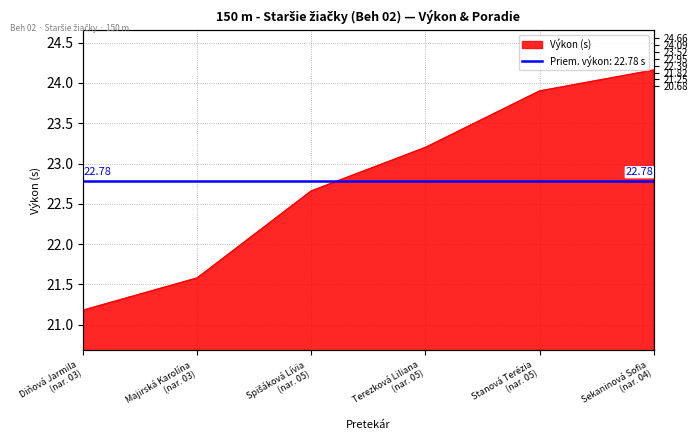

Which has a higher value, Terezková Liliana (nar. 05) or Spišáková Lívia (nar. 05)?

Terezková Liliana (nar. 05)